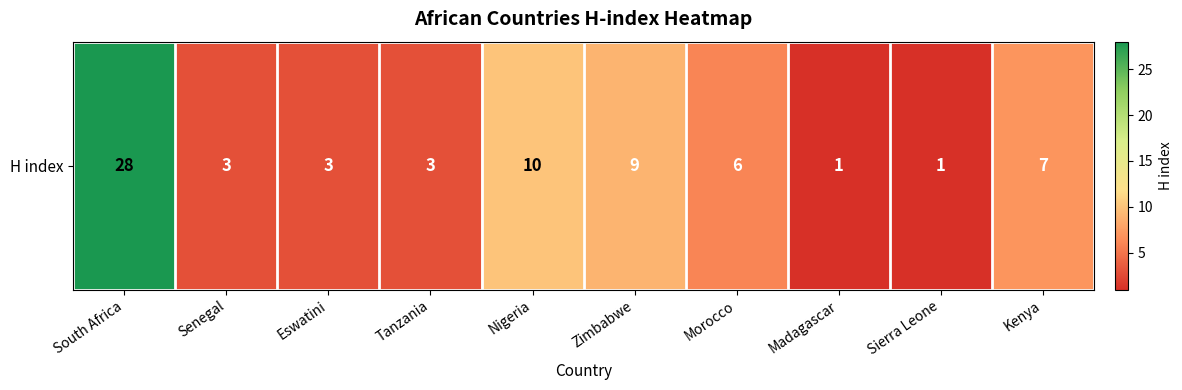

Count the number of categories in the chart.

10